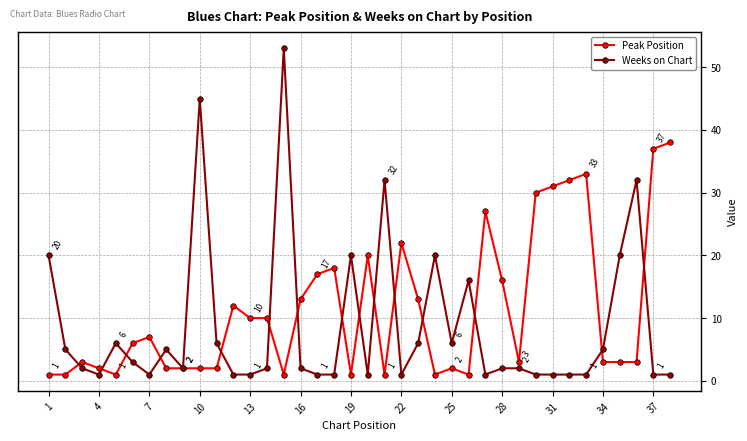

Reading right to left, transcribe all the data shown in this chart.

Peak Position: 38	37	3	3	3	33	32	31	30	3	16	27	1	2	1	13	22	1	20	1	18	17	13	1	10	10	12	2	2	2	2	7	6	1	2	3	1	1
Weeks on Chart: 1	1	32	20	5	1	1	1	1	2	2	1	16	6	20	6	1	32	1	20	1	1	2	53	2	1	1	6	45	2	5	1	3	6	1	2	5	20